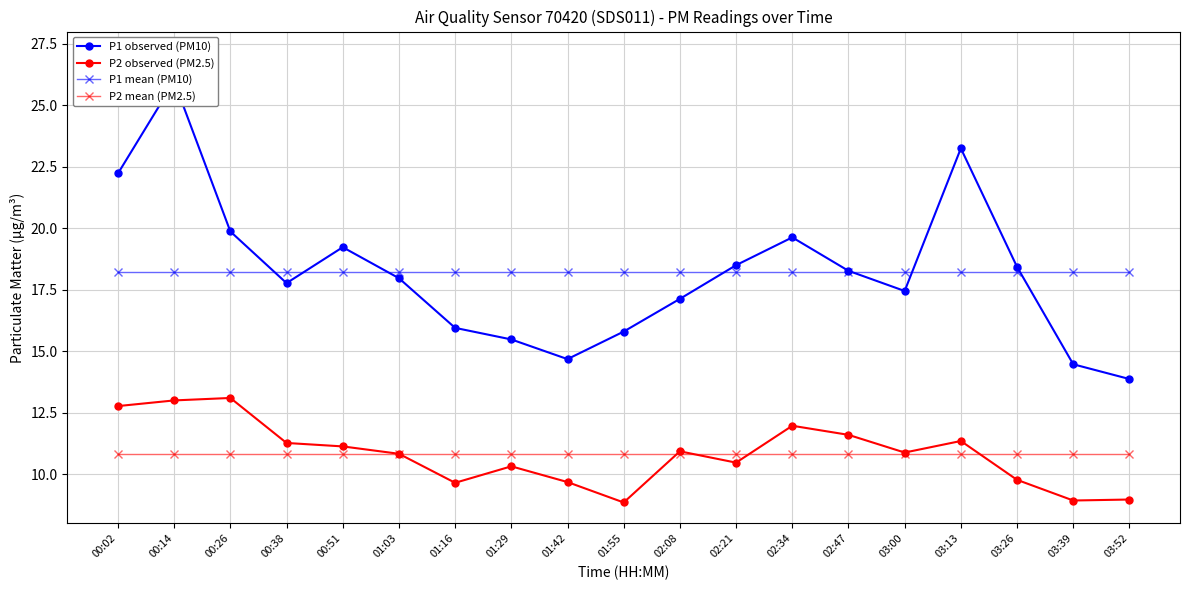

At 00:51, list the series in order from largest to smallest.

P1 observed (PM10), P1 mean (PM10), P2 observed (PM2.5), P2 mean (PM2.5)